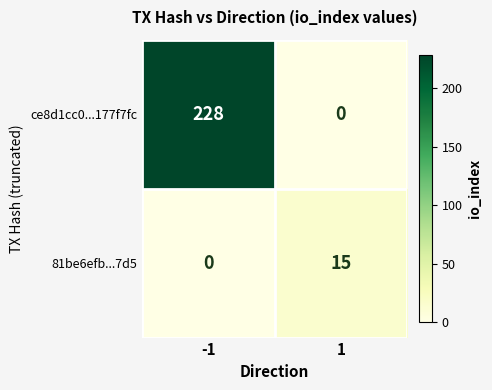

Reading left to right, what are all the values shown in this chart?

ce8d1cc0...177f7fc: -1=228	1=0
81be6efb...7d5: -1=0	1=15